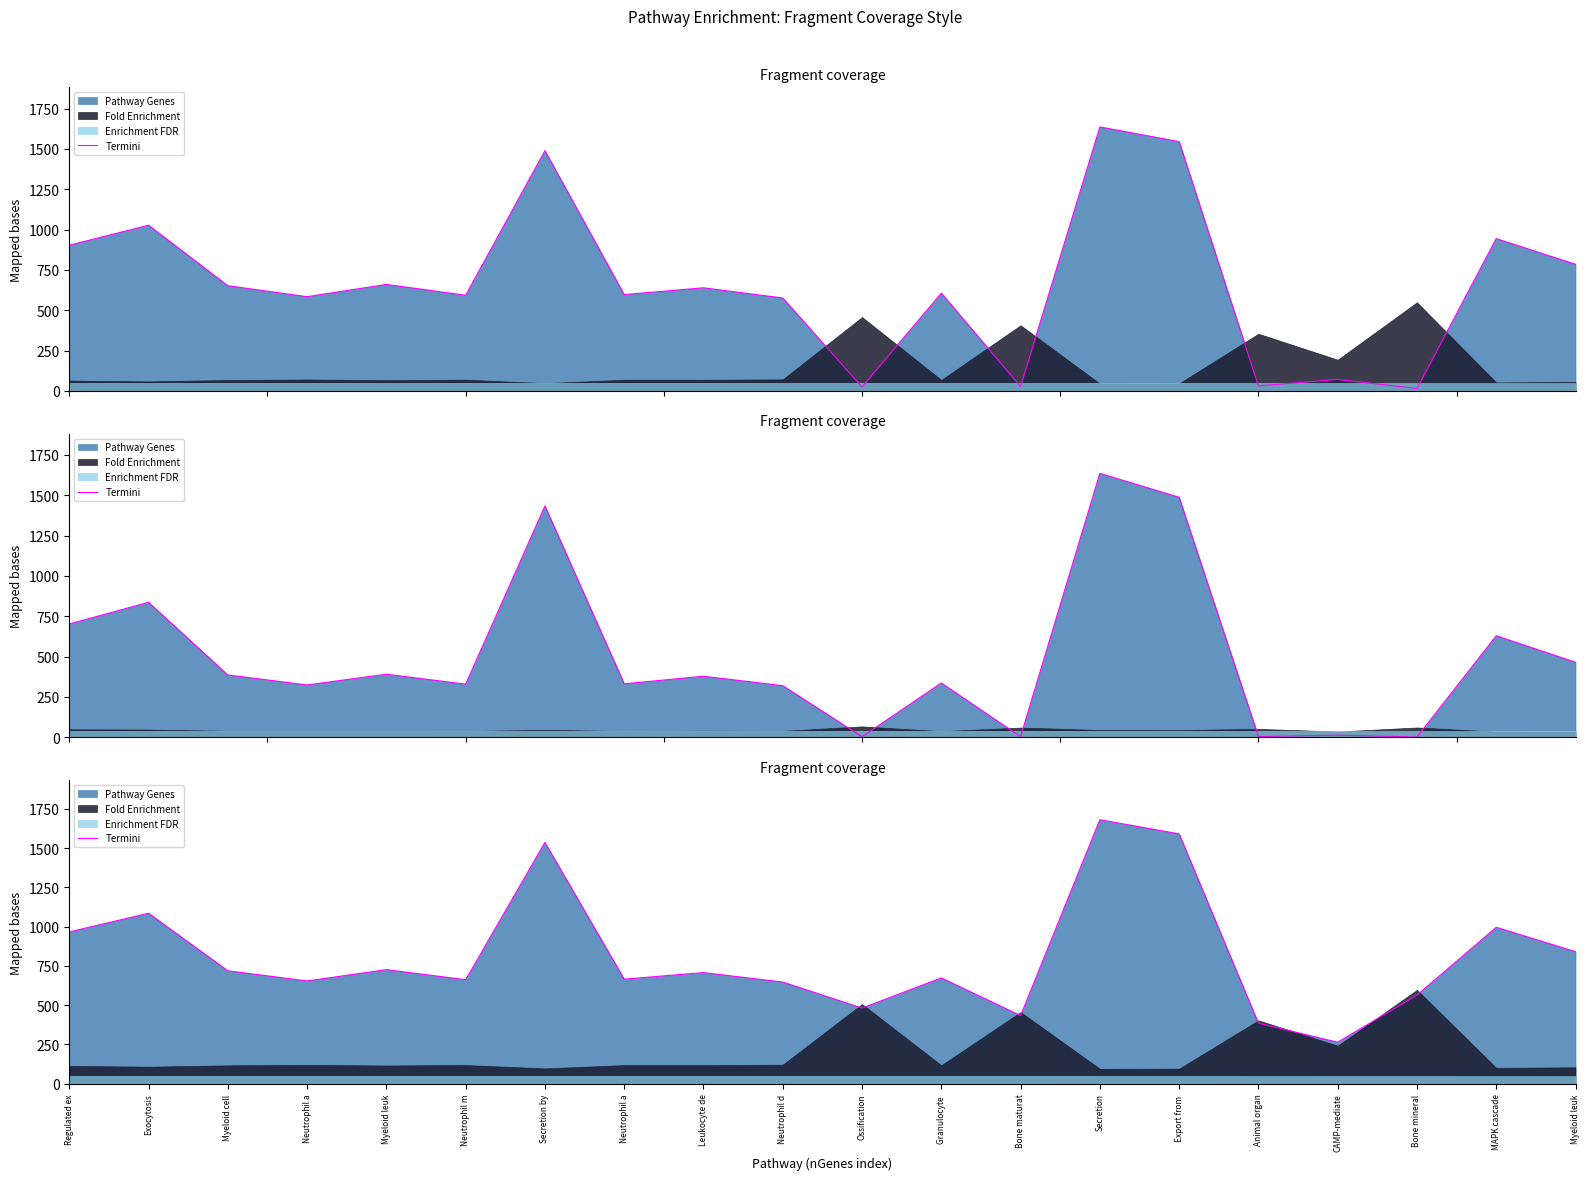

What is the label of the 6th point from the right?

Export from 